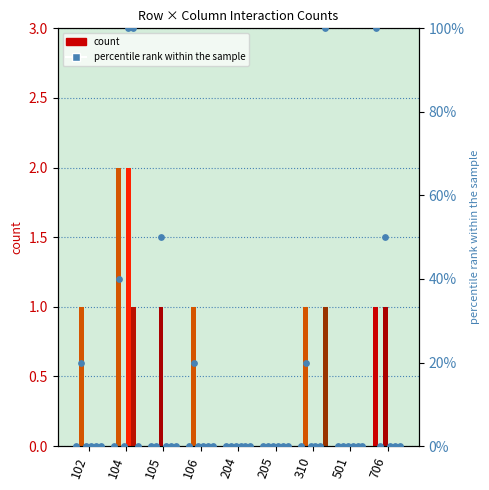

At how many categories does at least one series exceed 20?

4